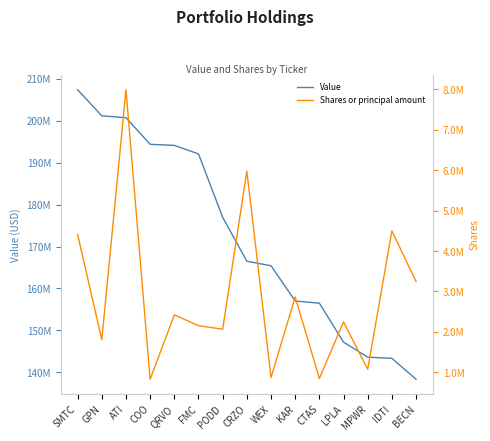

True or false: Shares or principal amount and Value cross at least once.

False